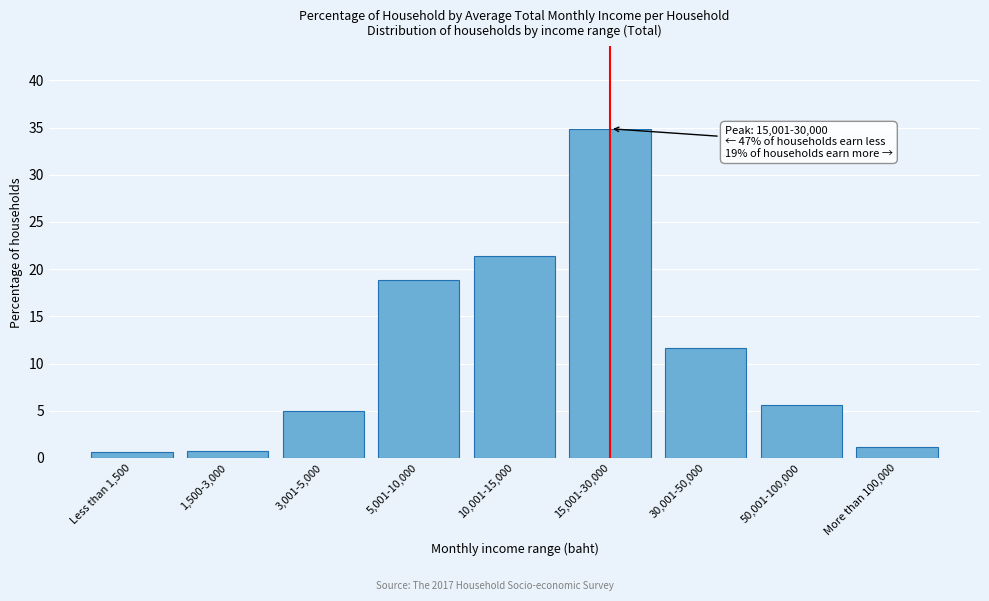

What is the average value?

11.1